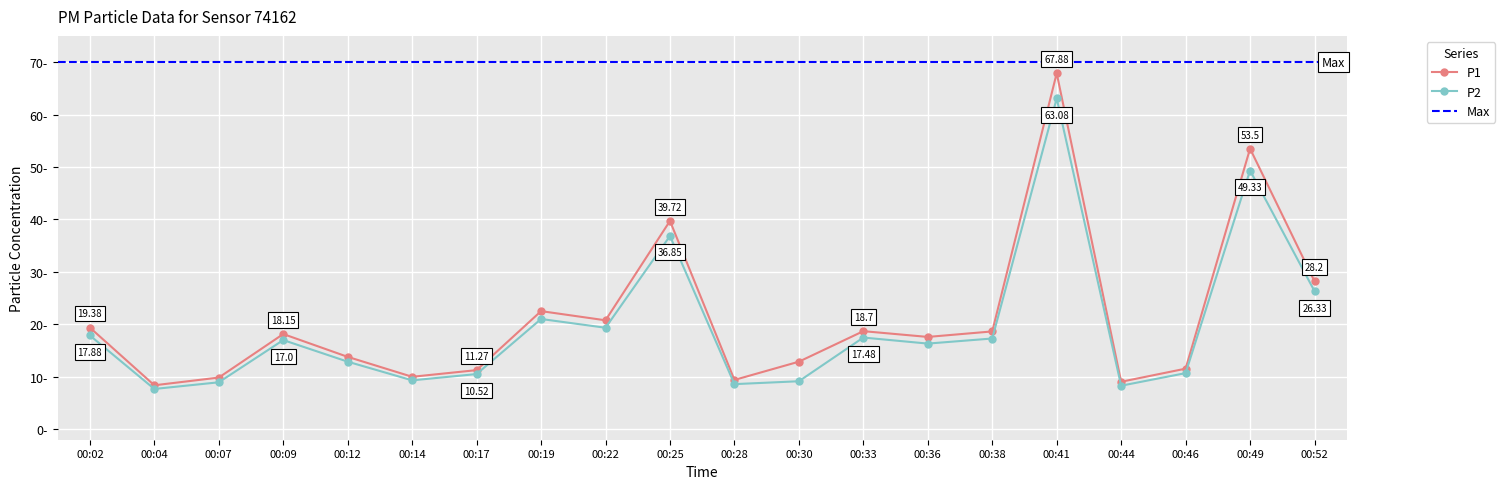

What is the difference between the maximum and minimum values in the P1 series?

59.5